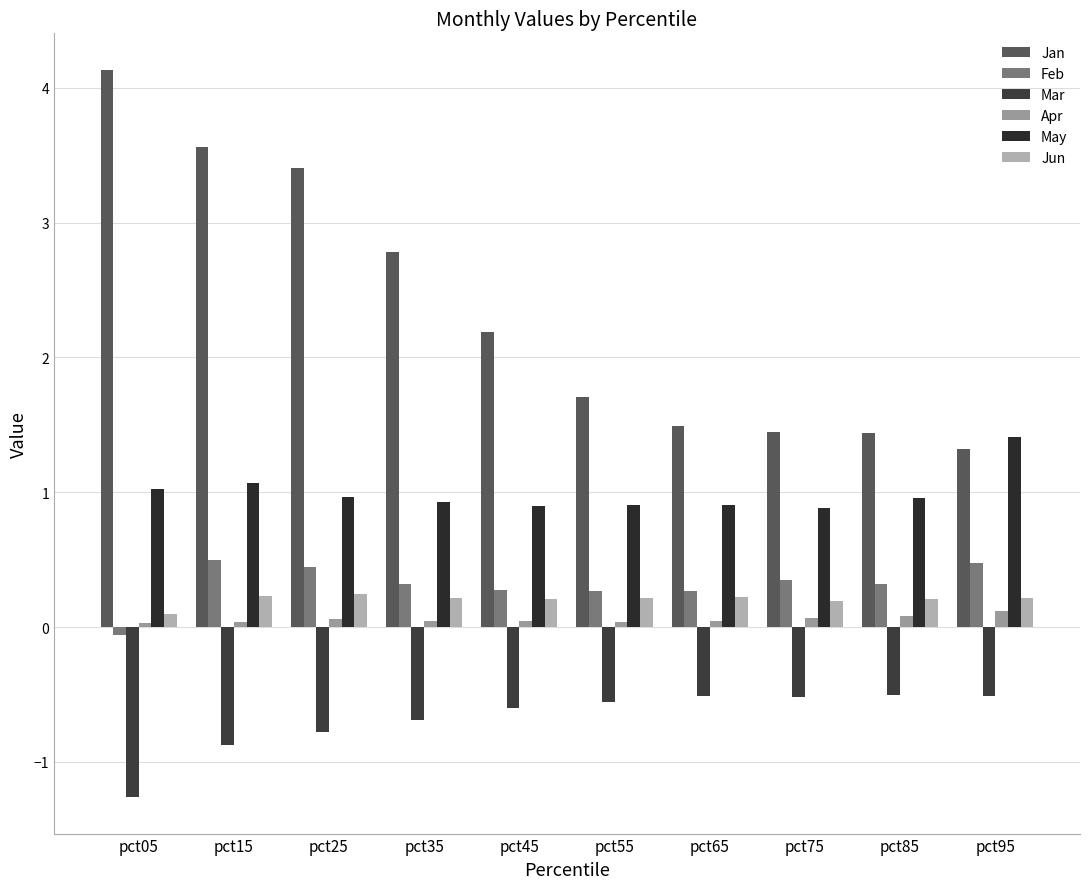

How many distinct data groups are displayed?

6